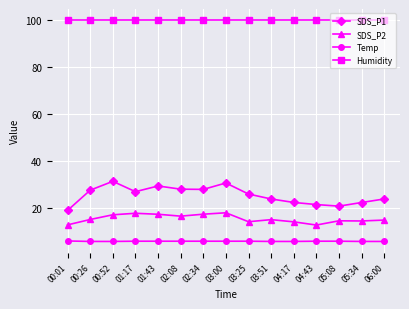

What is the lowest value of the Humidity series?

99.9